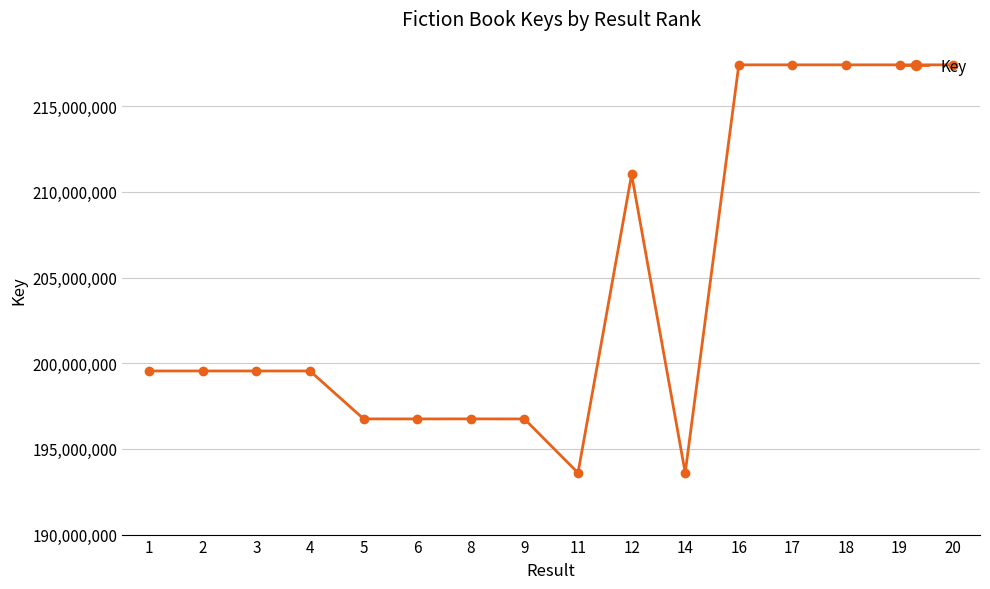

The value at 9 is 280770753. True or false?

False